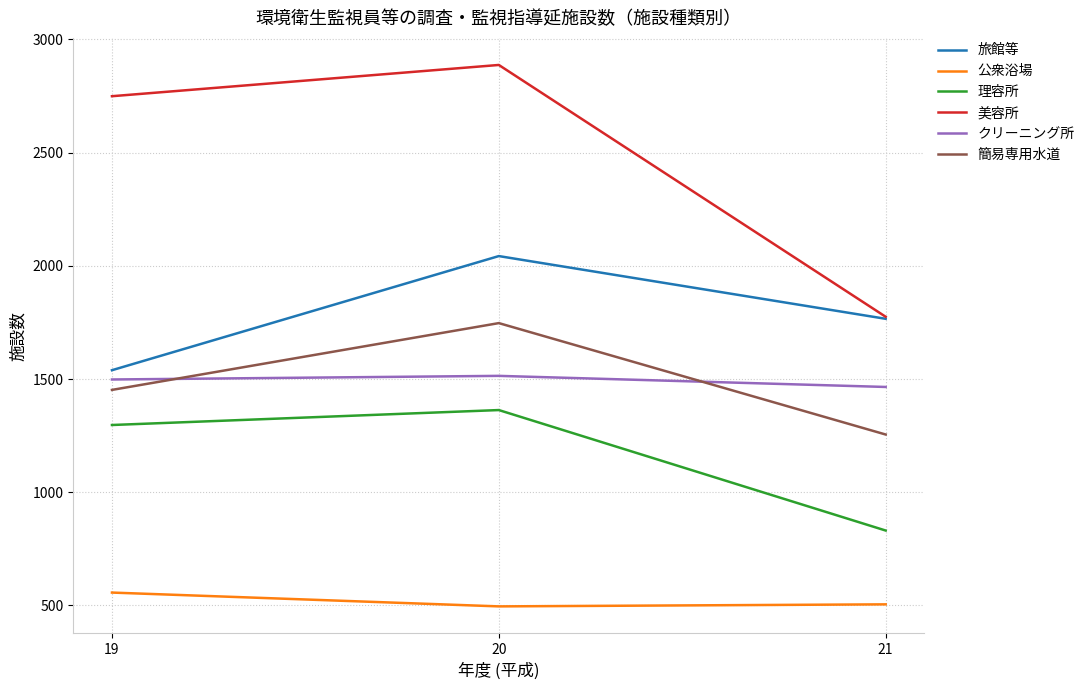

At which category is the sum across all series the highest?

20